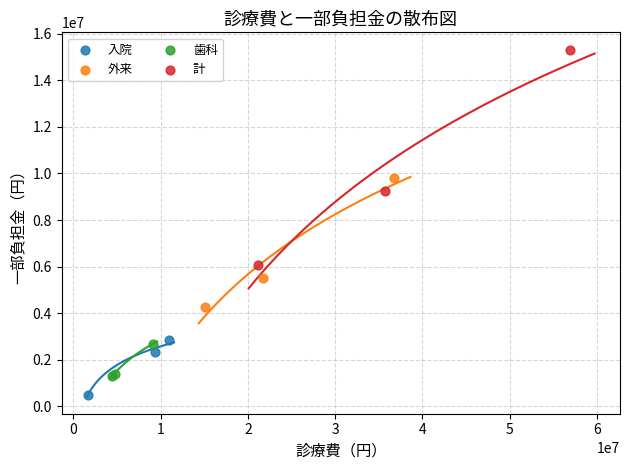

Which series contains the lowest Y value?

入院